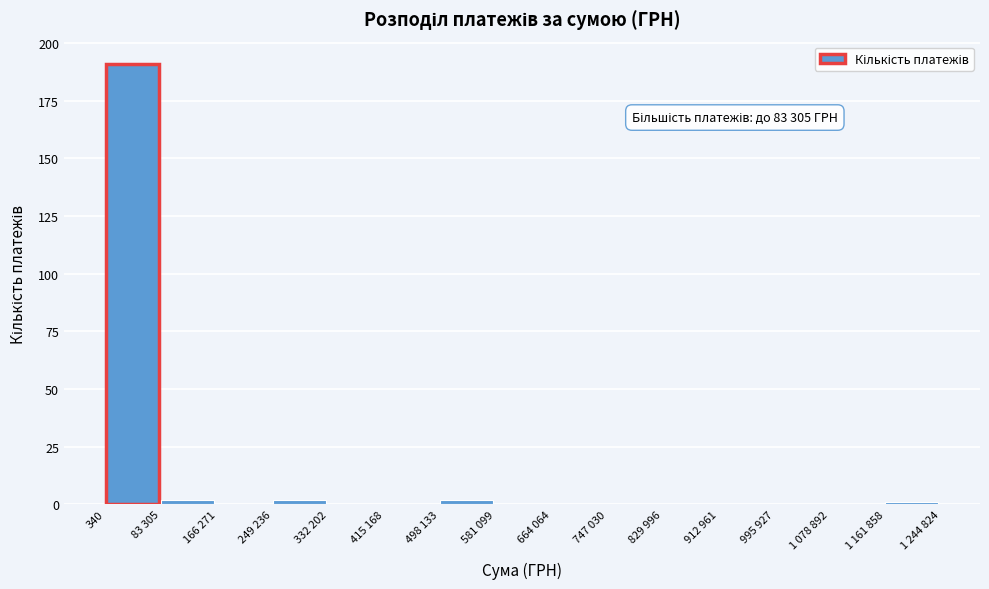

The value at 332 202 is 0. True or false?

True